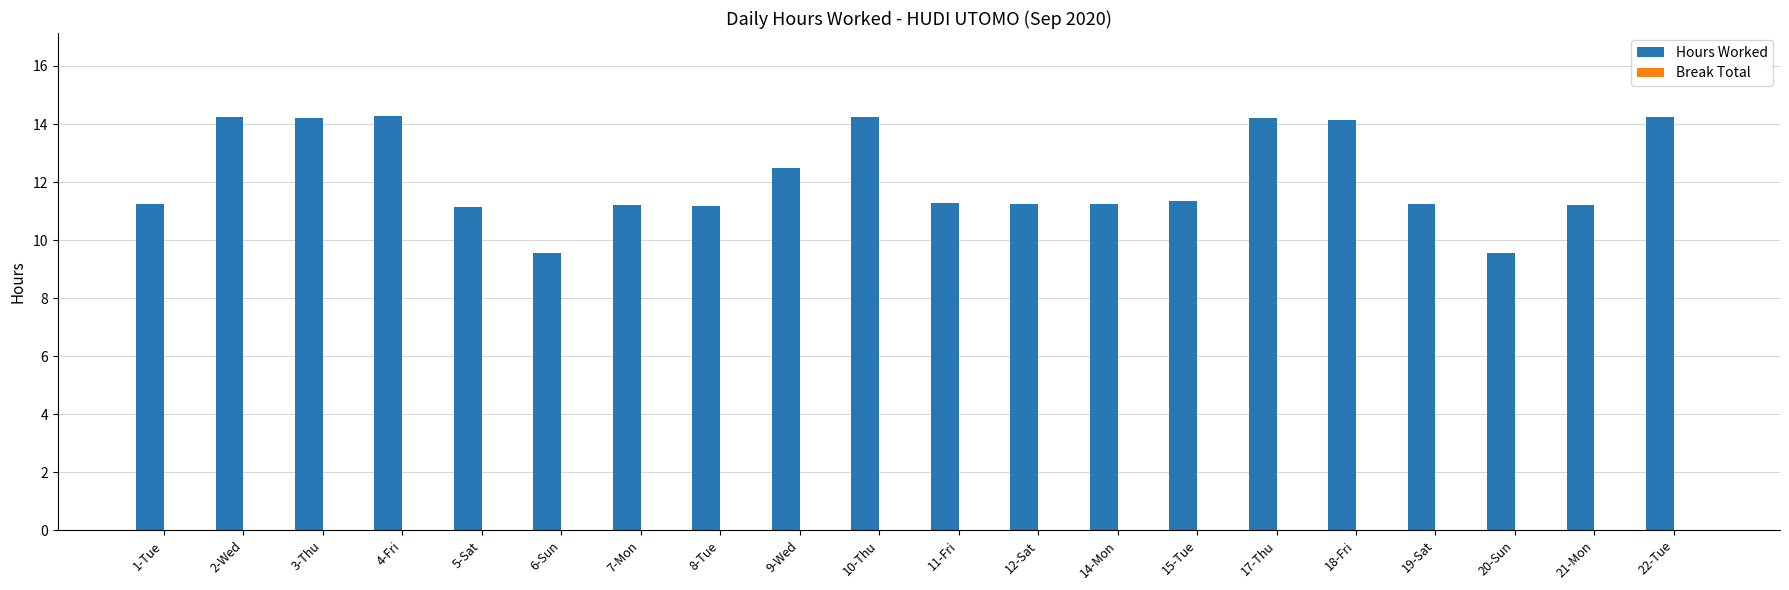

What is the maximum value shown in the chart?

14.3